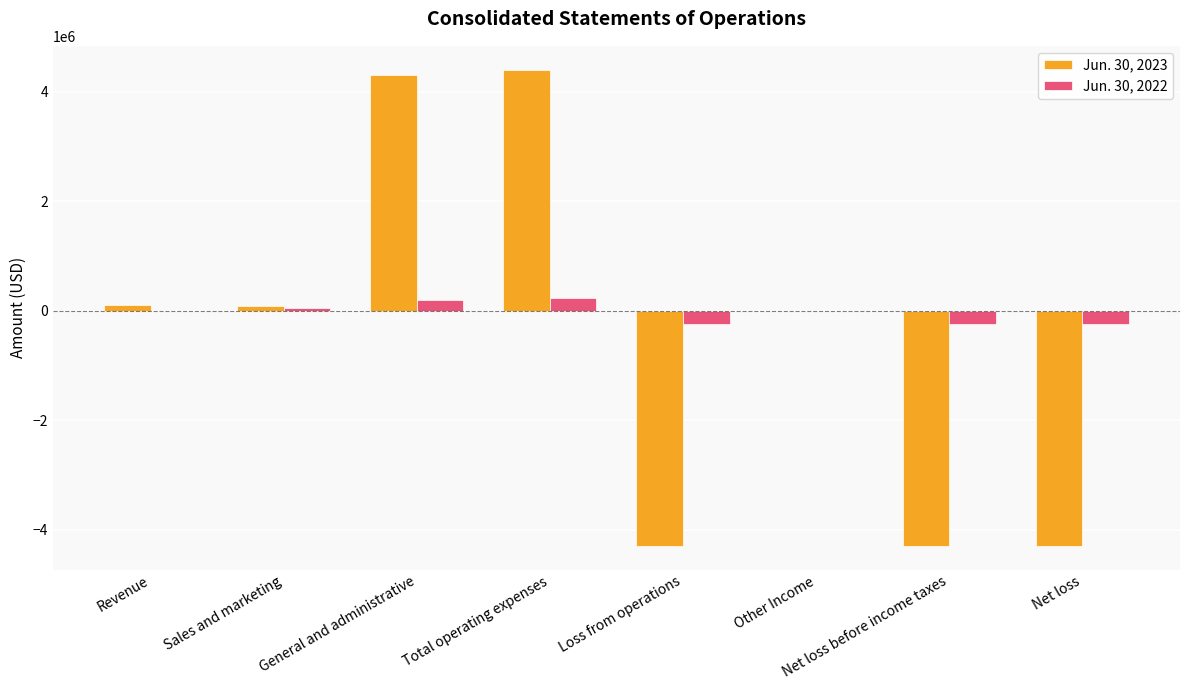

What is the spread (max minus min) of values at Revenue?

107760